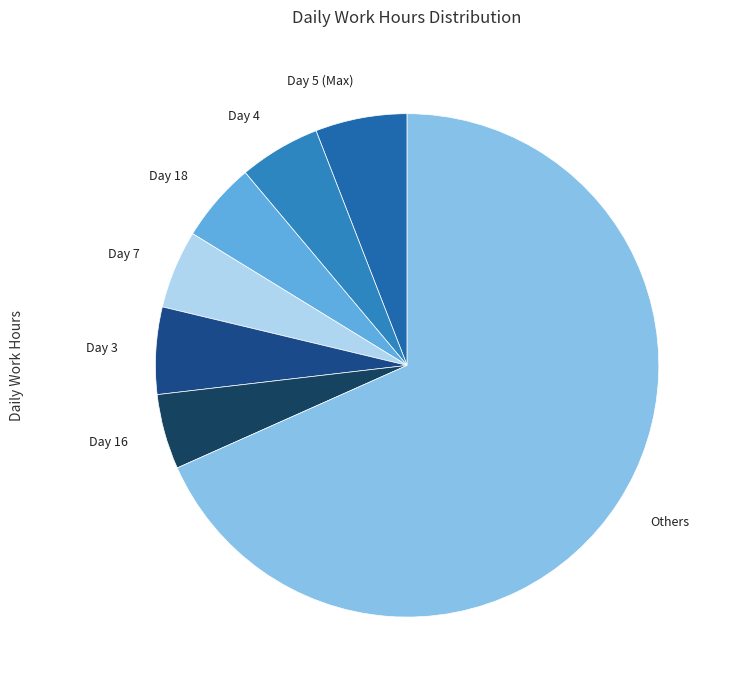

Count the number of slices in the pie.

7